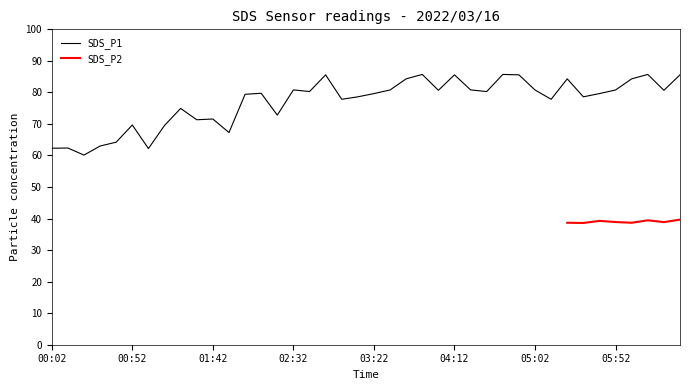

How many interior local valleys (lower than both neighbors) does the data have?

12